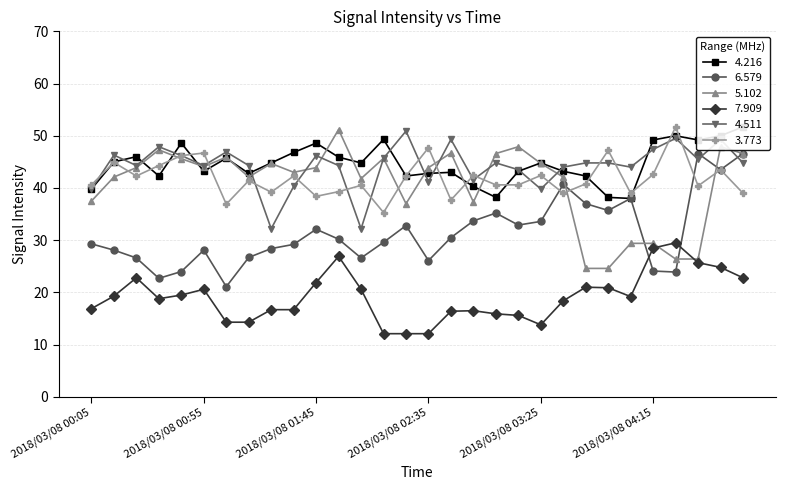

What position from the right is 2018/03/08 00:35?

27